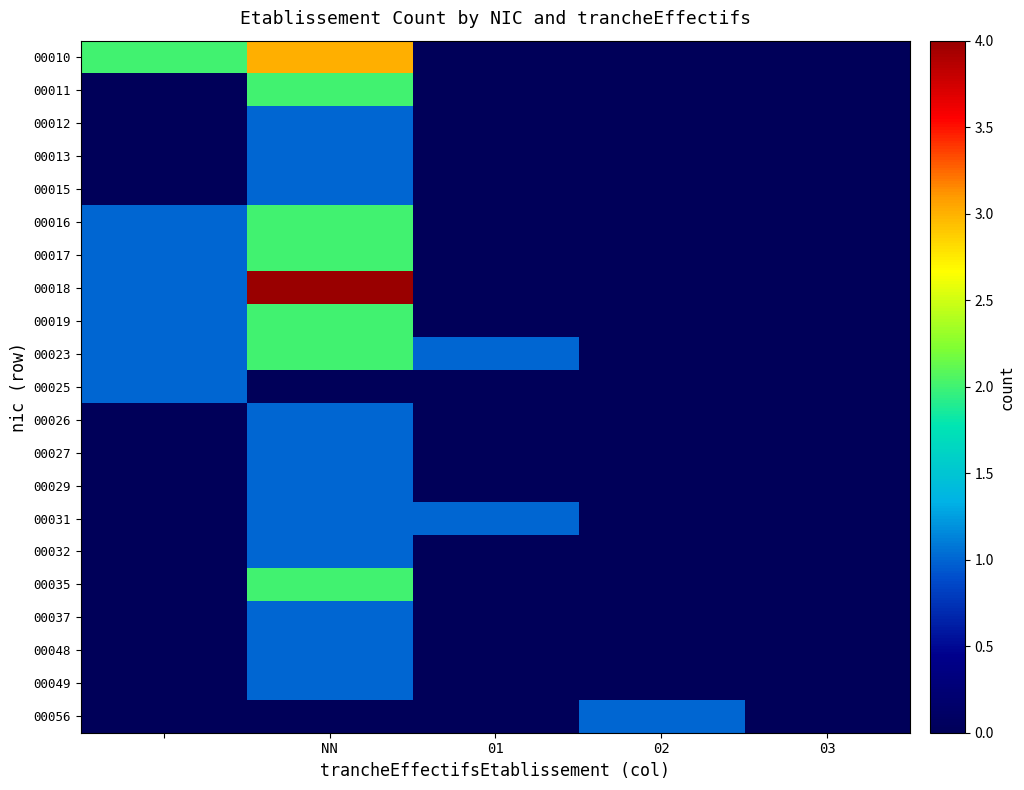

Reading left to right, extract all data points from this chart.

00010: 2	3	0	0	0
00011: 0	2	0	0	0
00012: 0	1	0	0	0
00013: 0	1	0	0	0
00015: 0	1	0	0	0
00016: 1	2	0	0	0
00017: 1	2	0	0	0
00018: 1	4	0	0	0
00019: 1	2	0	0	0
00023: 1	2	1	0	0
00025: 1	0	0	0	0
00026: 0	1	0	0	0
00027: 0	1	0	0	0
00029: 0	1	0	0	0
00031: 0	1	1	0	0
00032: 0	1	0	0	0
00035: 0	2	0	0	0
00037: 0	1	0	0	0
00048: 0	1	0	0	0
00049: 0	1	0	0	0
00056: 0	0	0	1	0